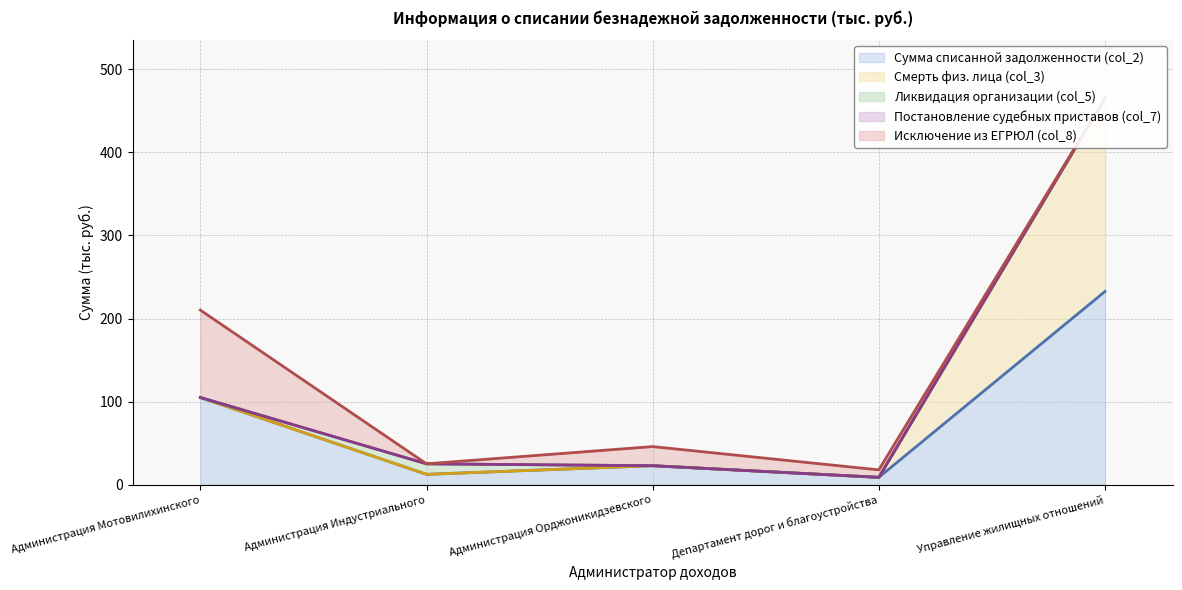

True or false: Постановление судебных приставов (col_7) (line) has a value of 44.0 at Администрация Индустриального.

False